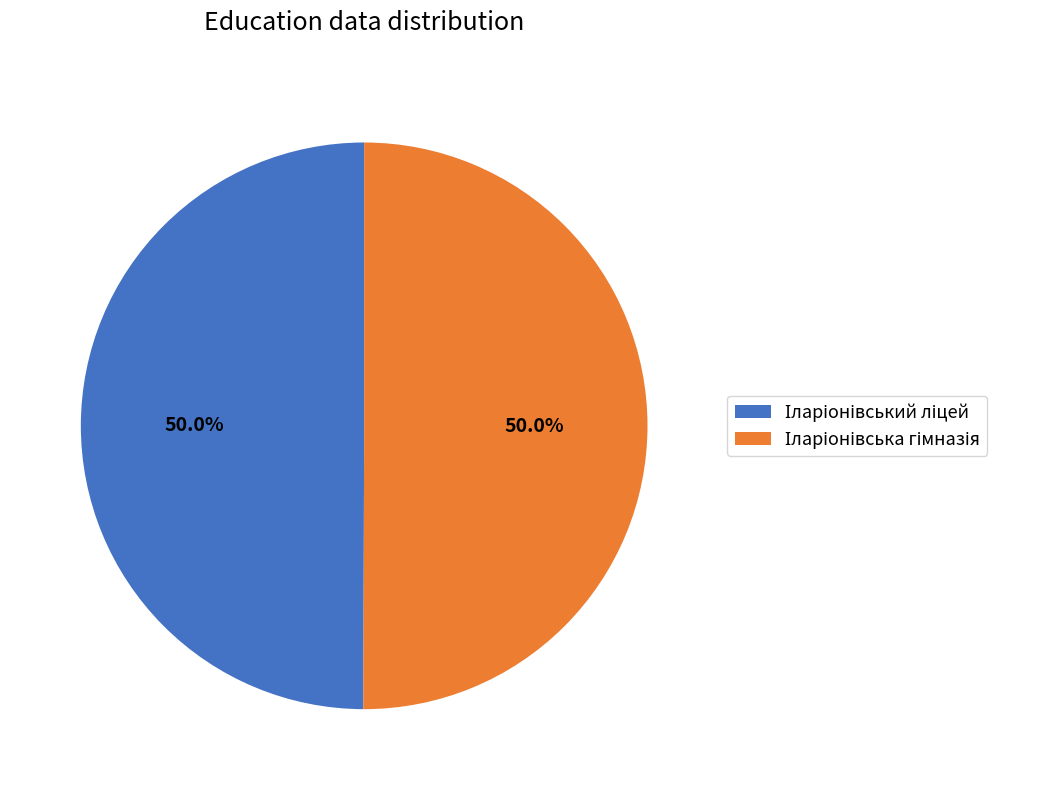

How many segments does this pie chart have?

2